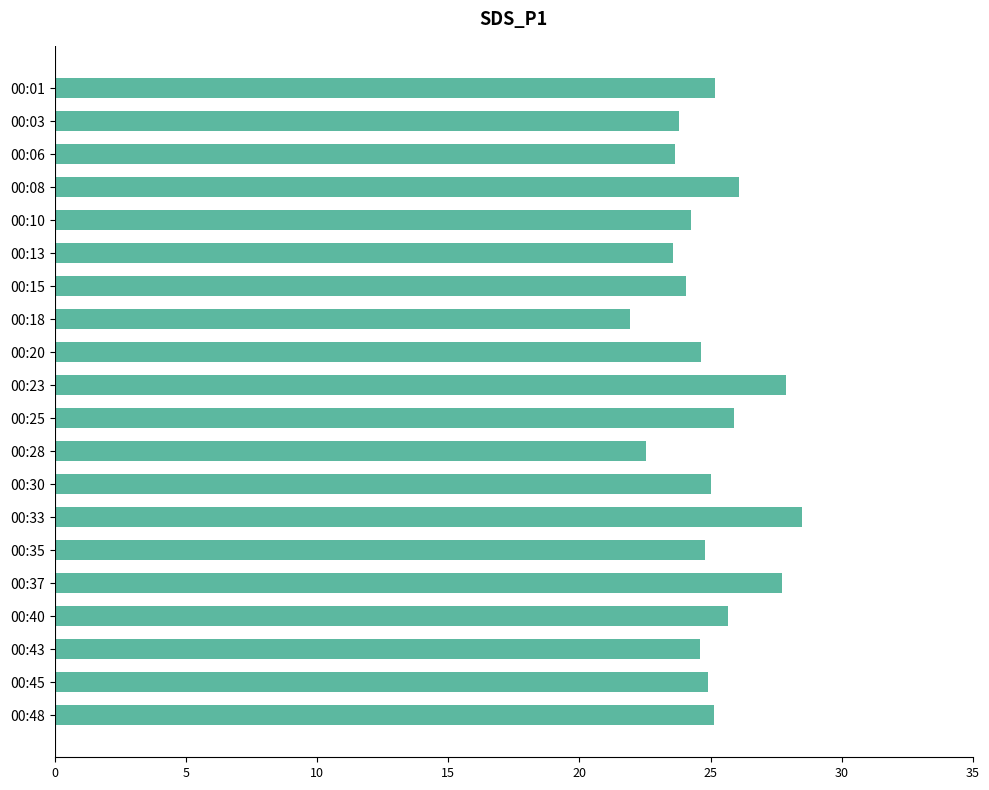

What is the minimum value shown in the chart?

21.9